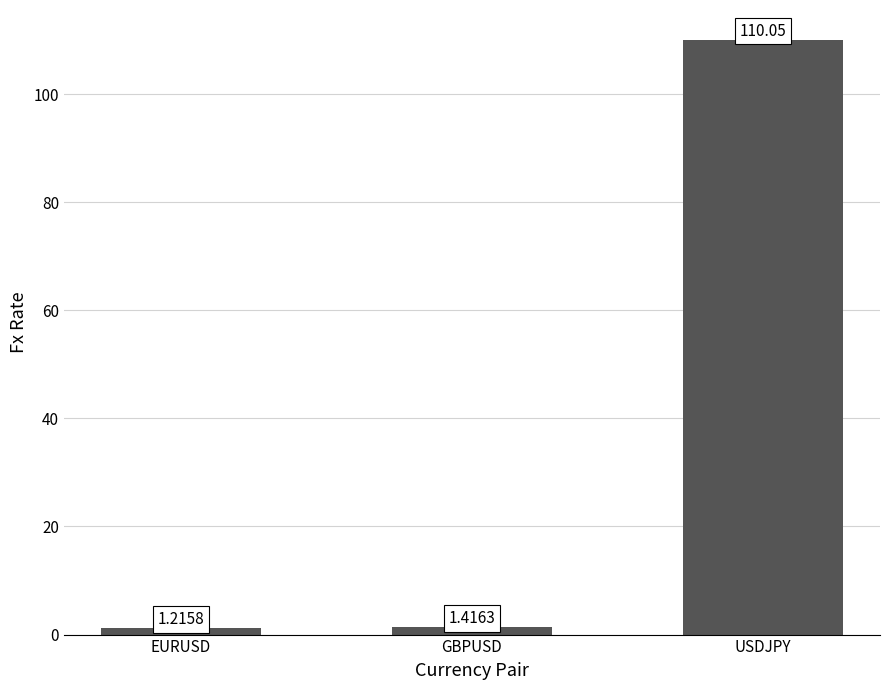

What is the average value?

37.6